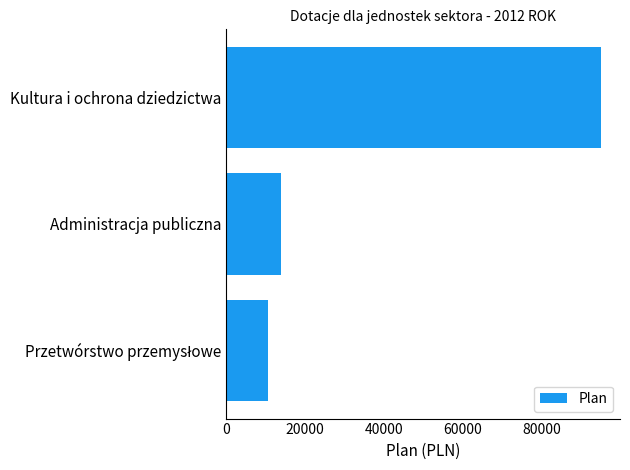

Where is the data nearest to the value 52802?

Administracja publiczna